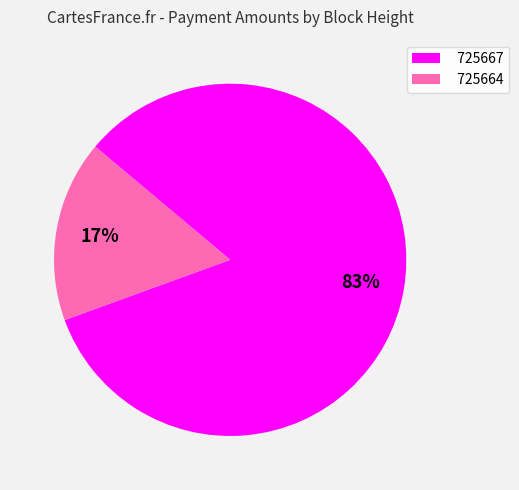

Which has a higher value, 725664 or 725667?

725667